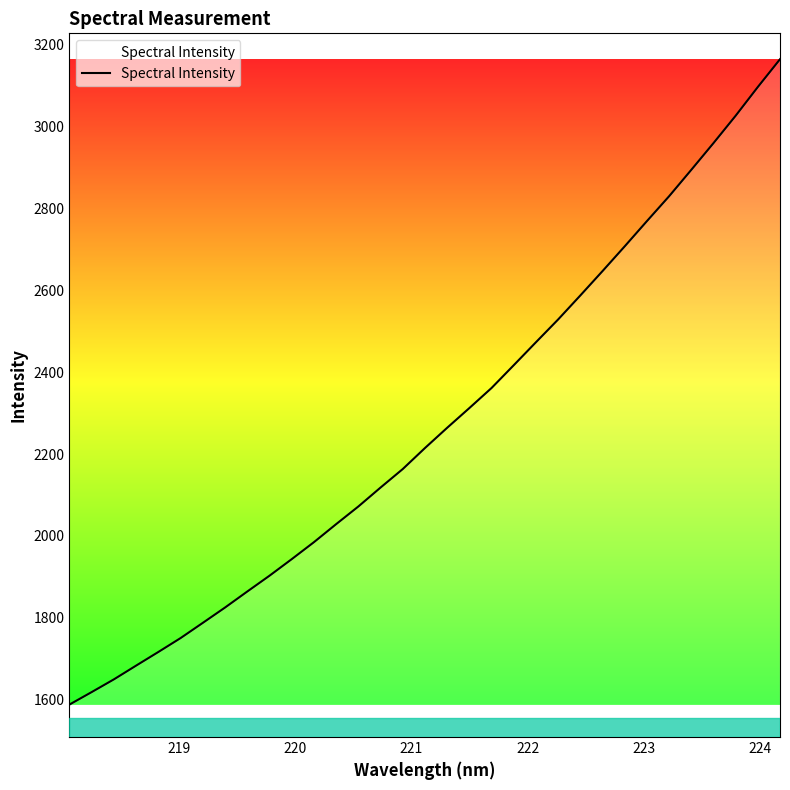

How many distinct data groups are displayed?

1